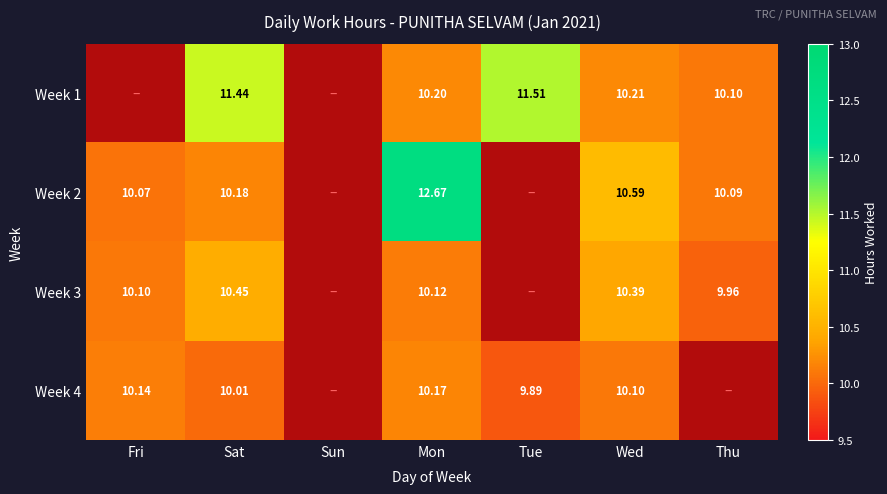

The Week 3 series shows 0.0 at Tue. True or false?

True